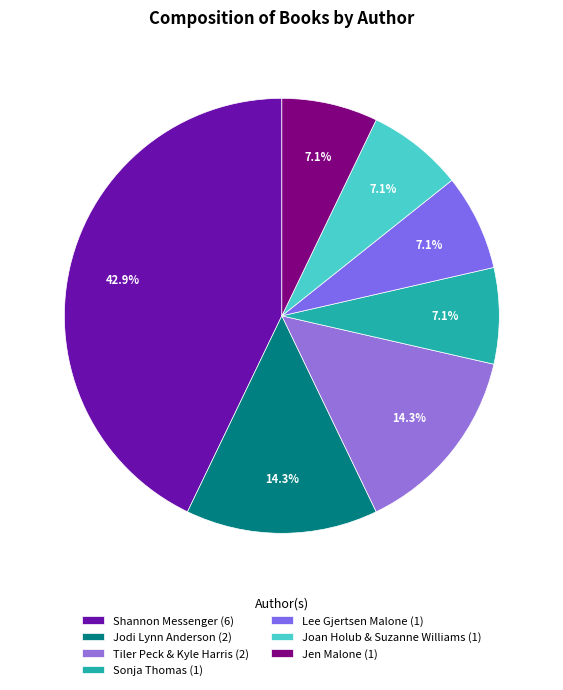

Count the number of slices in the pie.

7